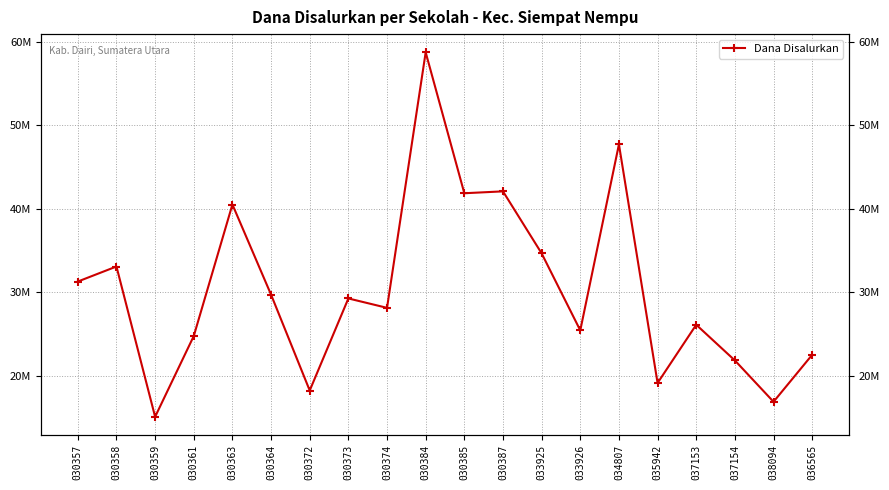

Which has a higher value, 035942 or 030357?

030357